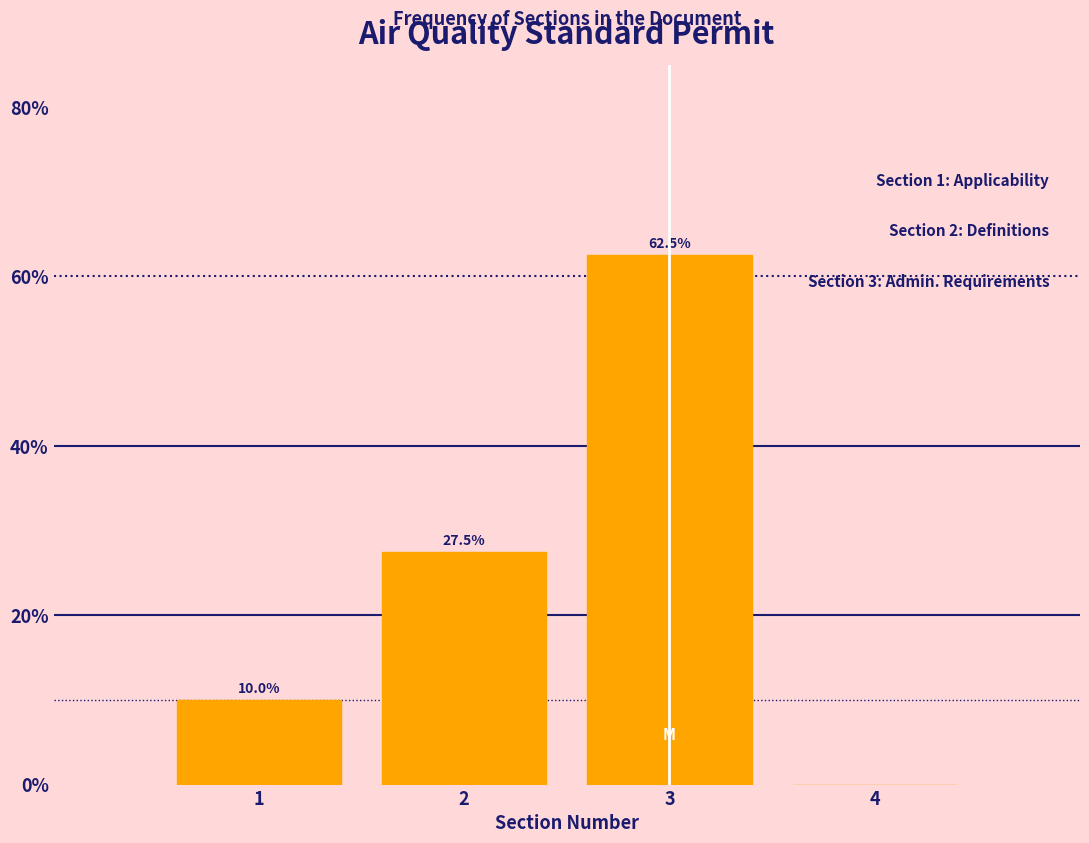

Over which range of the x-axis is the bar tallest?

2.5 to 3.5